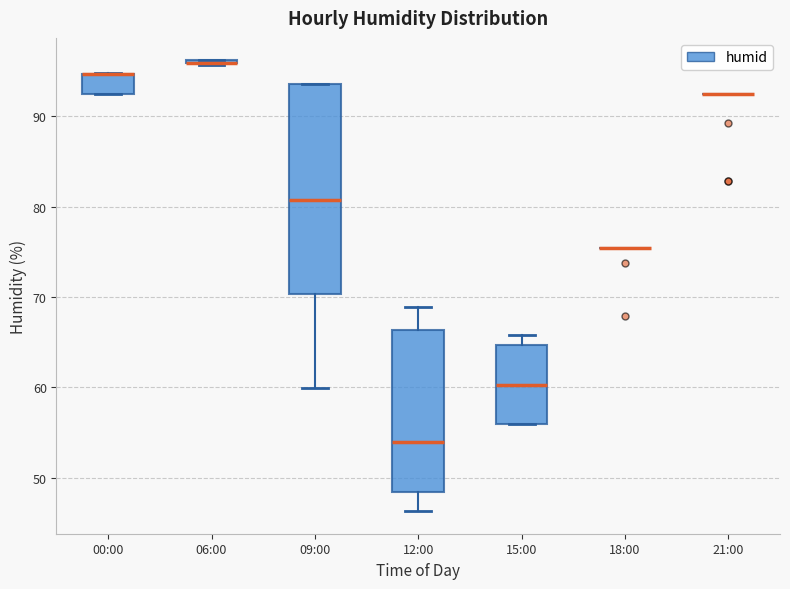

Reading left to right, transcribe this box plot: for each box, give where its median line is, the range the box spans, and where its two whiskers end, as read against the y-axis. The values are not printed on the chart, so give them approximately, as read against the axis.

00:00: median 95 (drawn on the box's upper edge), box 93 to 95, whiskers 93 to 95
06:00: box collapsed to a line at 96, whiskers 96 to 96
09:00: median 81, box 70 to 94, whiskers 60 to 94
12:00: median 54, box 48 to 66, whiskers 46 to 69
15:00: median 60, box 56 to 65, whiskers 56 to 66
18:00: box collapsed to a line at 75, whiskers 75 to 75
21:00: box collapsed to a line at 93, whiskers 93 to 93